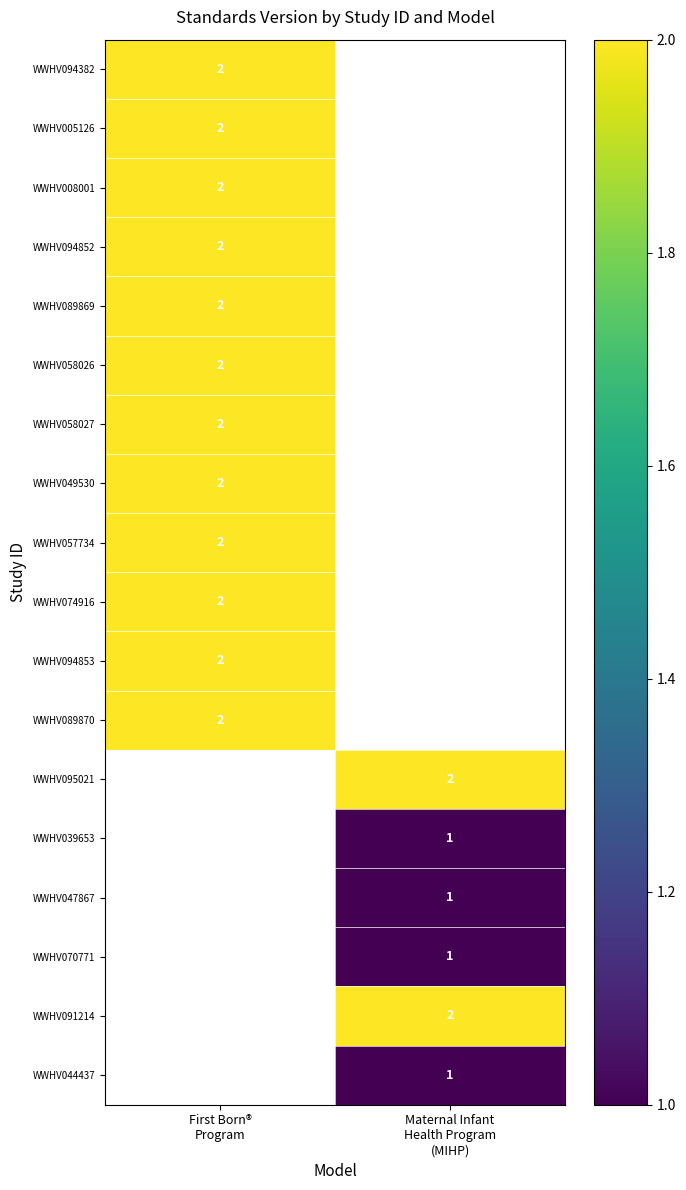

What is the highest value of the WWHV049530 series?

2.0